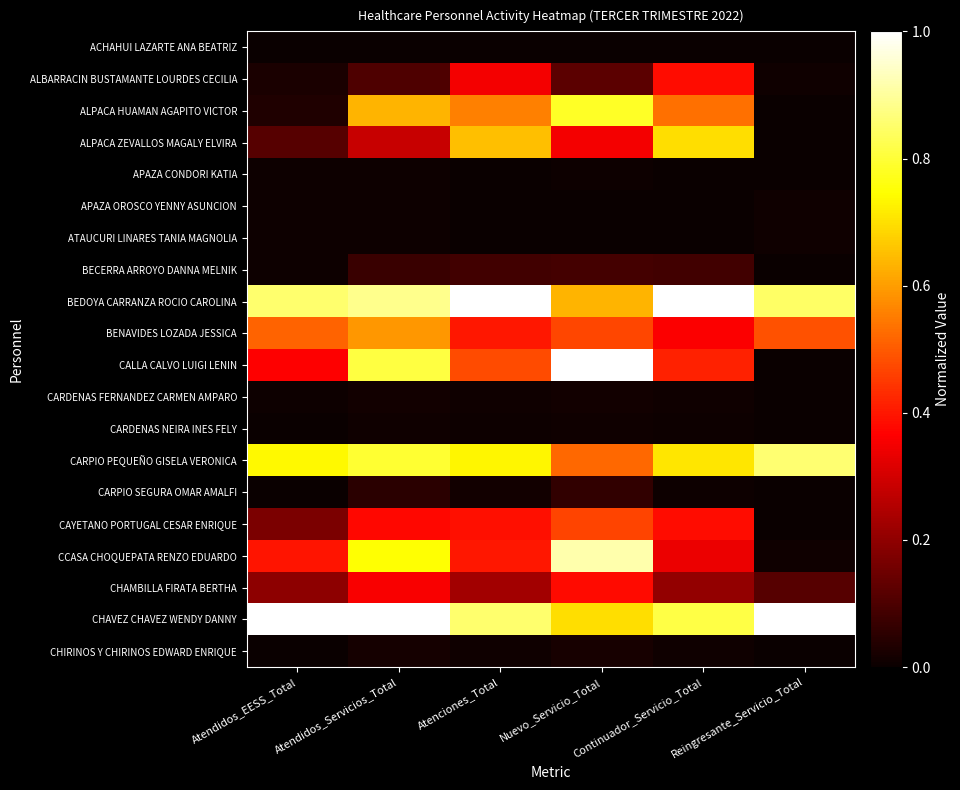

Rank the series at Nuevo_Servicio_Total from lowest to highest value.

ACHAHUI LAZARTE ANA BEATRIZ, APAZA OROSCO YENNY ASUNCION, ATAUCURI LINARES TANIA MAGNOLIA, APAZA CONDORI KATIA, CARDENAS NEIRA INES FELY, CARDENAS FERNANDEZ CARMEN AMPARO, CHIRINOS Y CHIRINOS EDWARD ENRIQUE, CARPIO SEGURA OMAR AMALFI, BECERRA ARROYO DANNA MELNIK, ALBARRACIN BUSTAMANTE LOURDES CECILIA, ALPACA ZEVALLOS MAGALY ELVIRA, CHAMBILLA FIRATA BERTHA, CAYETANO PORTUGAL CESAR ENRIQUE, BENAVIDES LOZADA JESSICA, CARPIO PEQUEÑO GISELA VERONICA, BEDOYA CARRANZA ROCIO CAROLINA, CHAVEZ CHAVEZ WENDY DANNY, ALPACA HUAMAN AGAPITO VICTOR, CCASA CHOQUEPATA RENZO EDUARDO, CALLA CALVO LUIGI LENIN